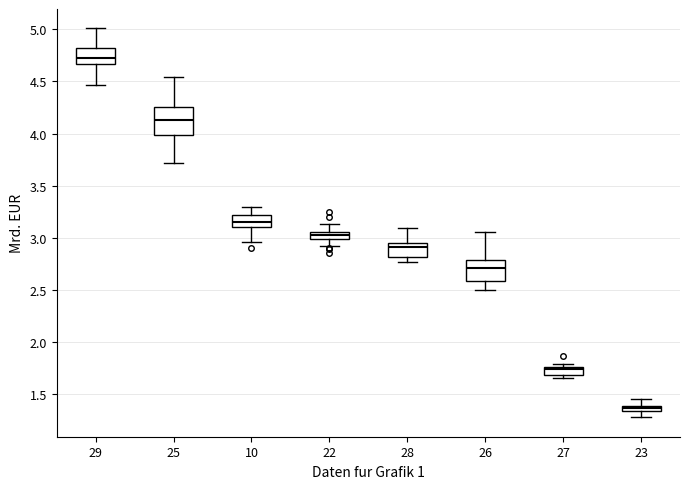

Which box's median line is the lowest?

23